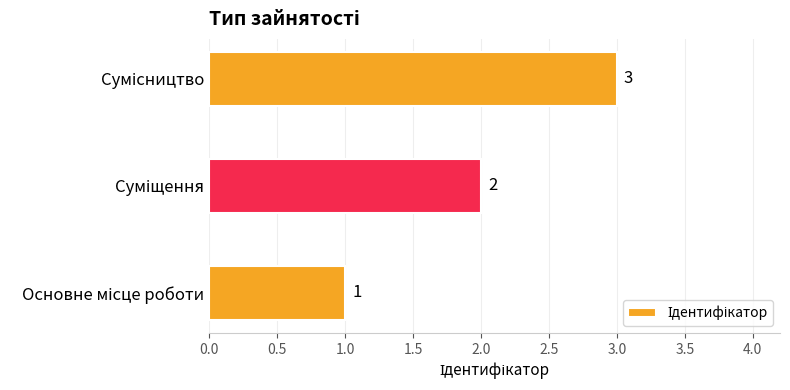

What is the maximum value shown in the chart?

3